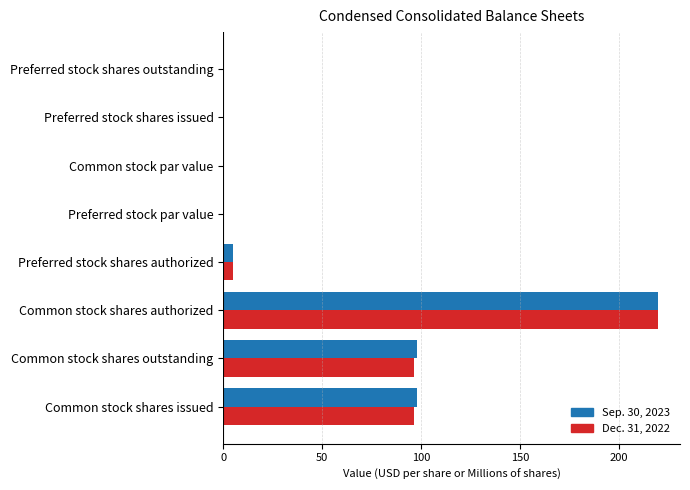

Is the value of Sep. 30, 2023 at Common stock shares authorized greater than the value of Dec. 31, 2022 at Preferred stock par value?

Yes